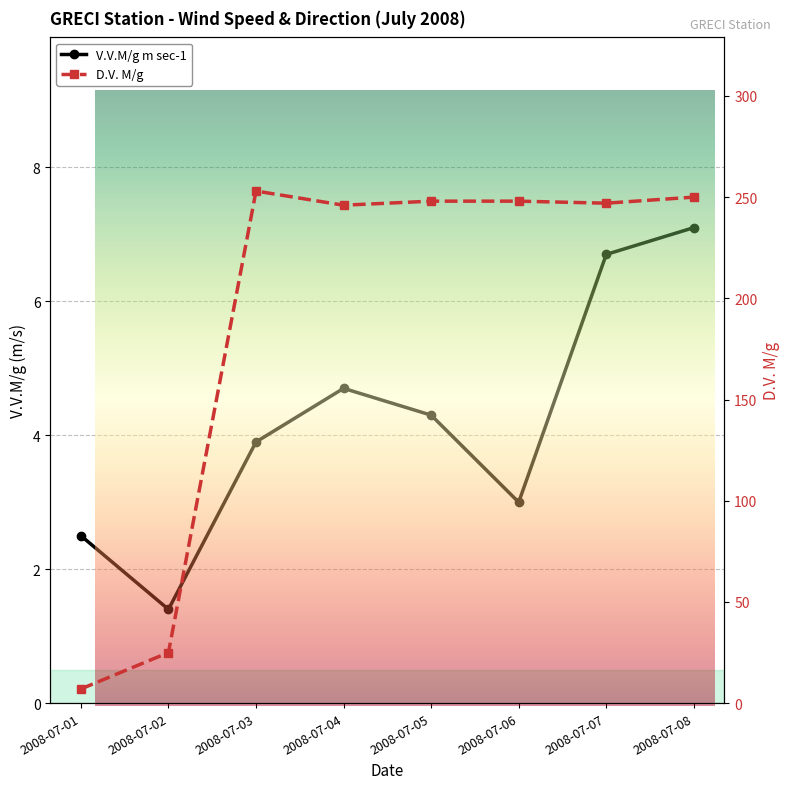

The V.V.M/g m sec-1 series shows 8.1 at 2008-07-04. True or false?

False